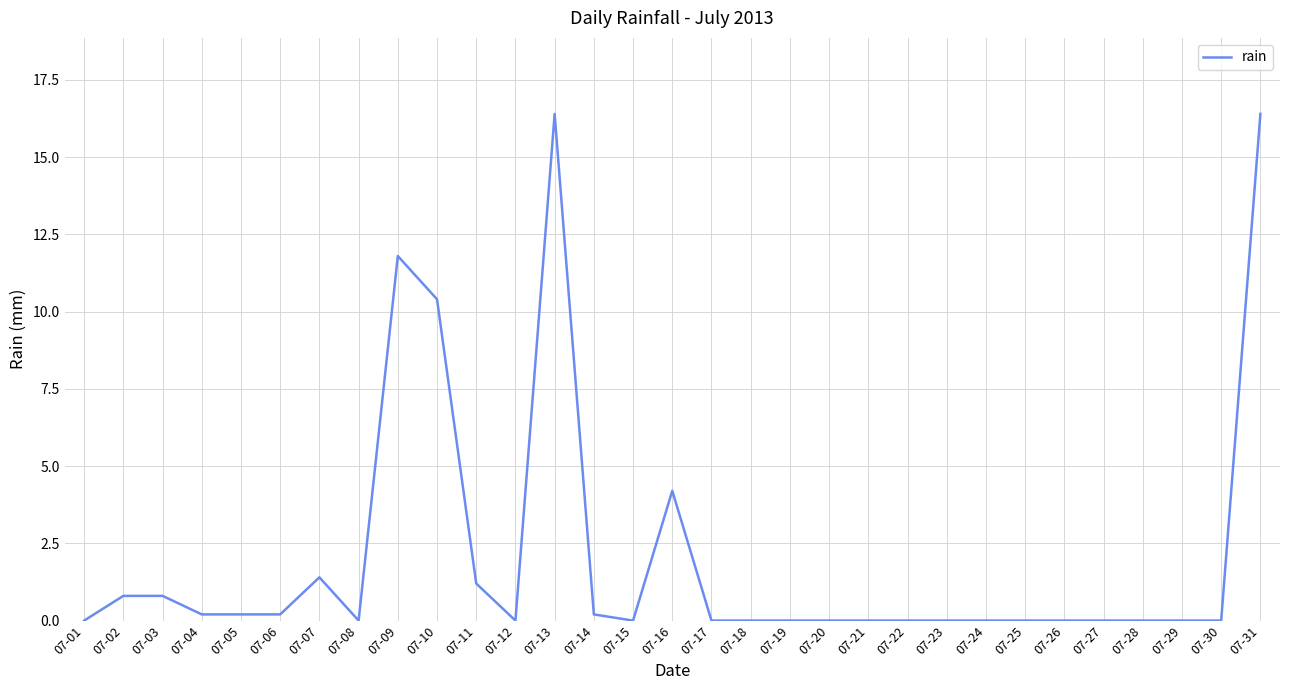

What is the difference between the values at 07-02 and 07-21?

0.8